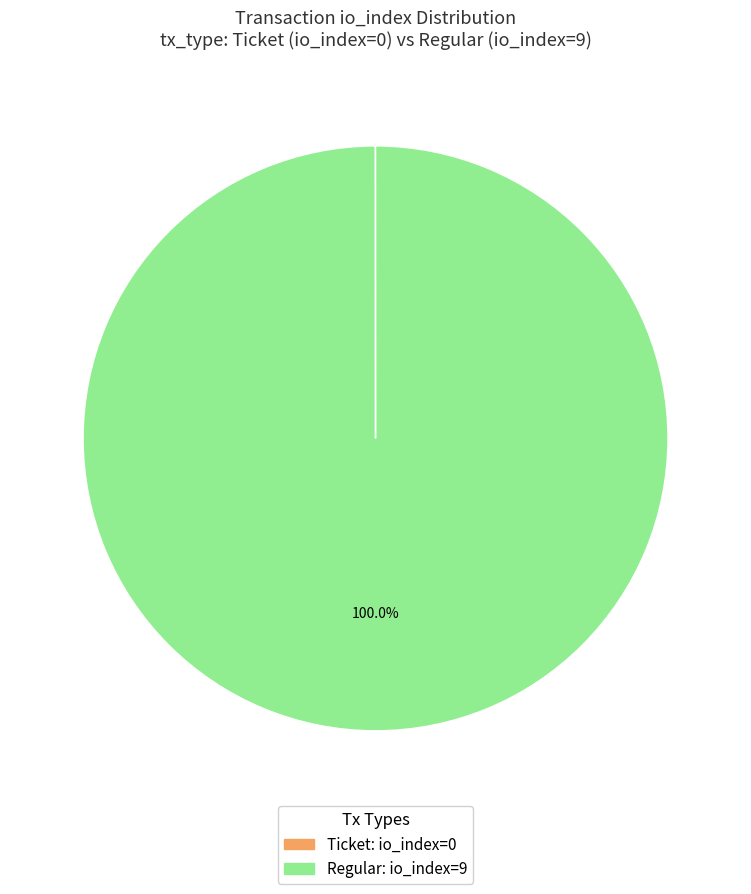

To the nearest percent, what is the average slice percentage?

50%